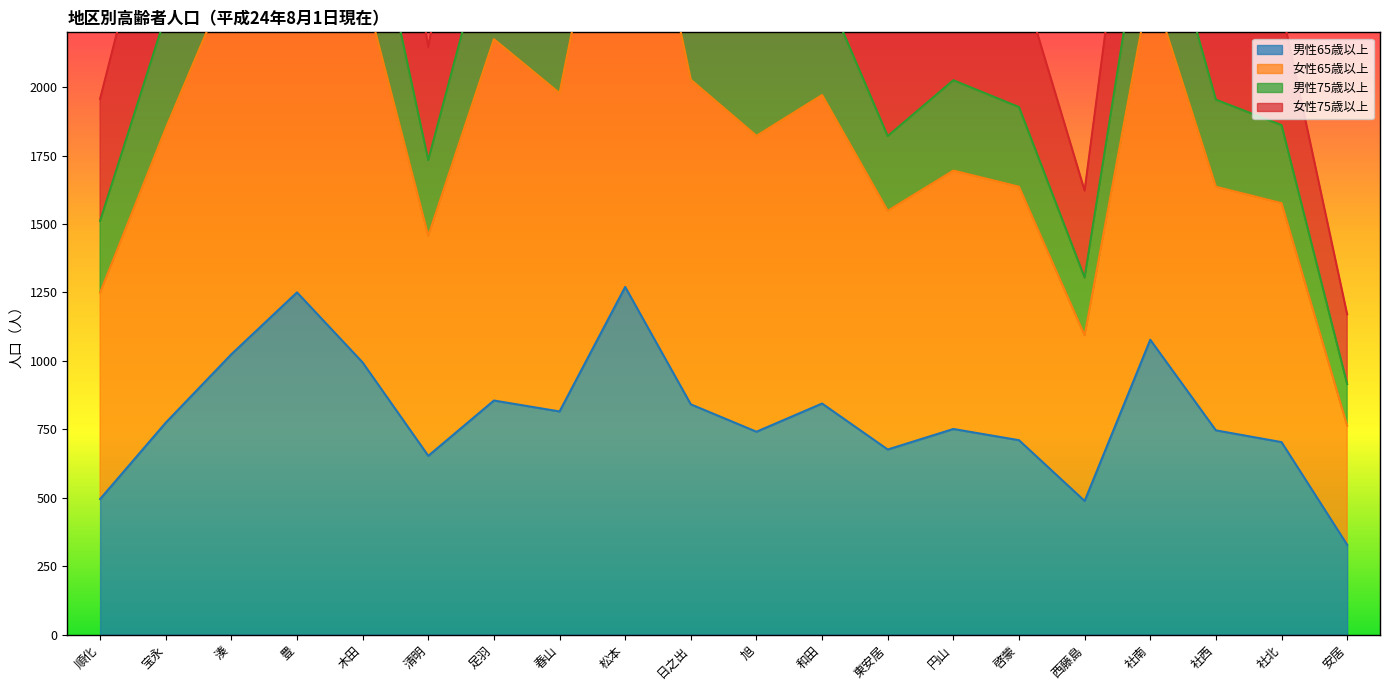

Which series changed the most between 東安居 and 西藤島?

女性65歳以上